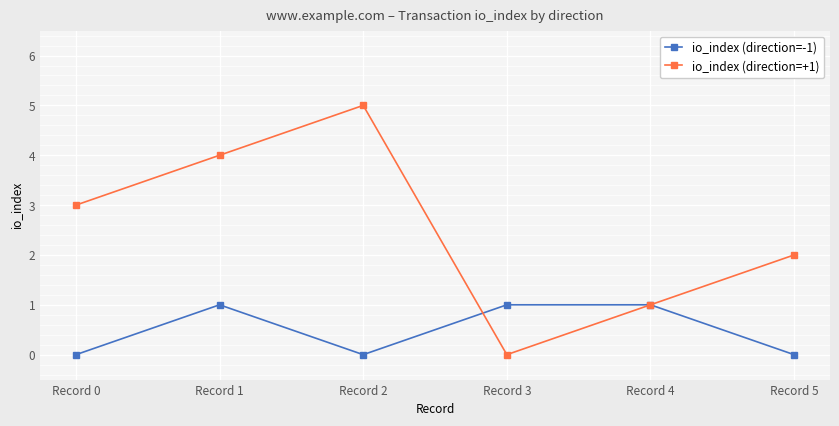

Reading left to right, list all the values displayed in this chart.

io_index (direction=-1): 0	1	0	1	1	0
io_index (direction=+1): 3	4	5	0	1	2